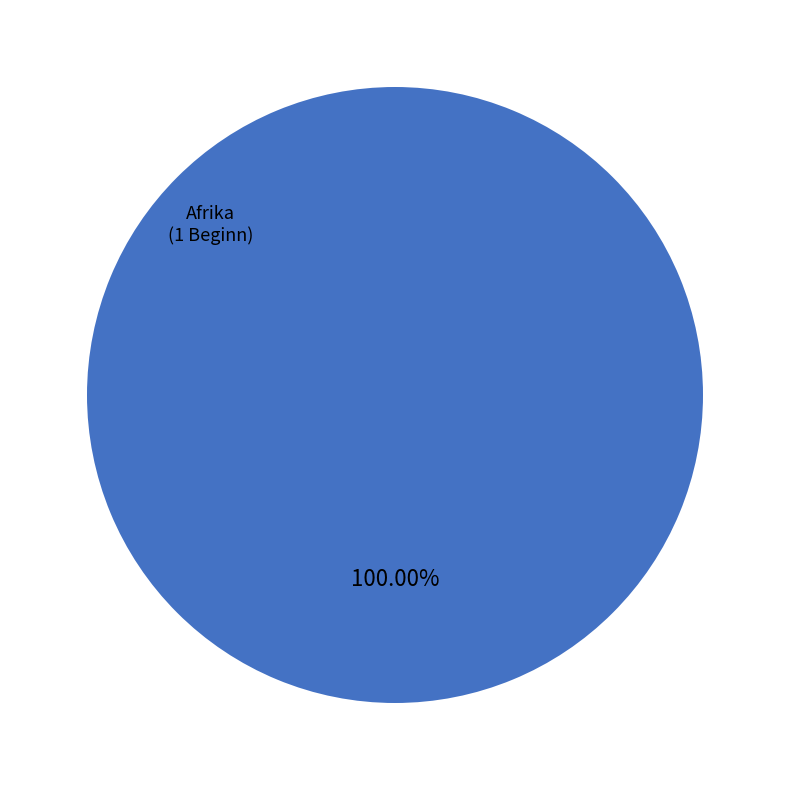

Is there any slice that represents more than half of the pie?

Yes